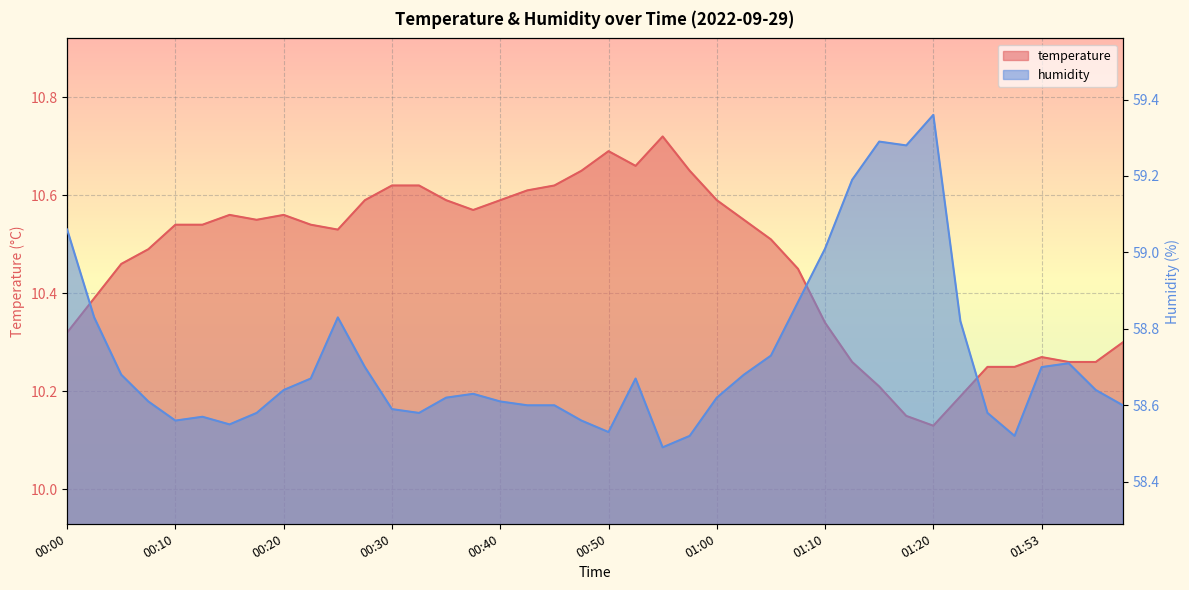

Between 00:10 and 00:07, which is larger?

00:10